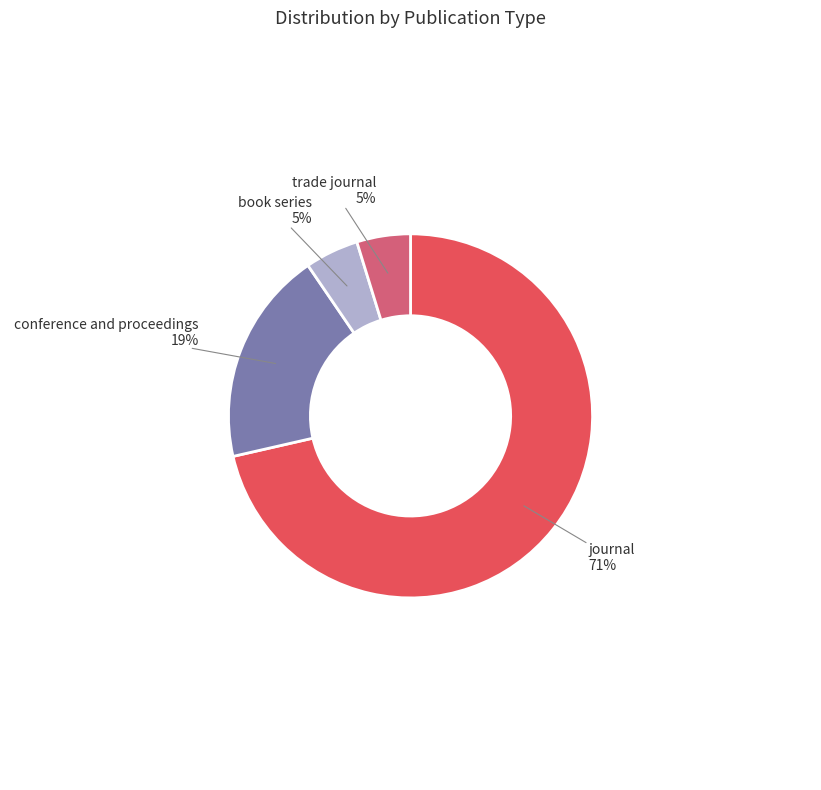

What is the majority slice?

journal